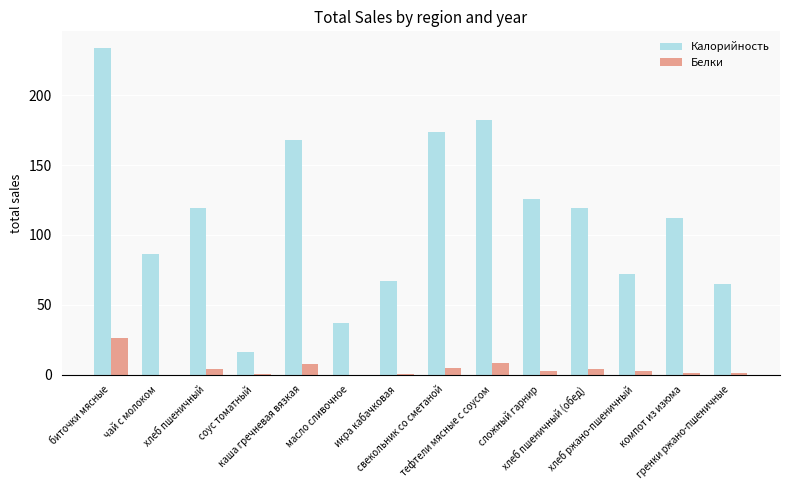

What is the average value of the Белки series?

4.5